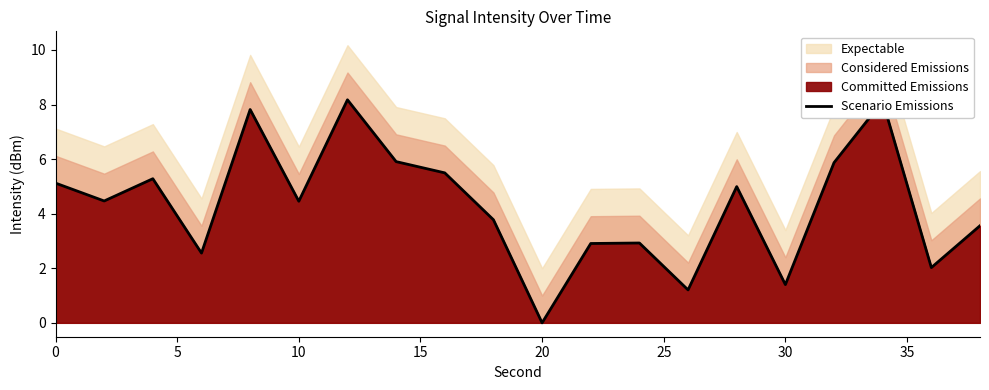

The value at 16 is 7.7. True or false?

False